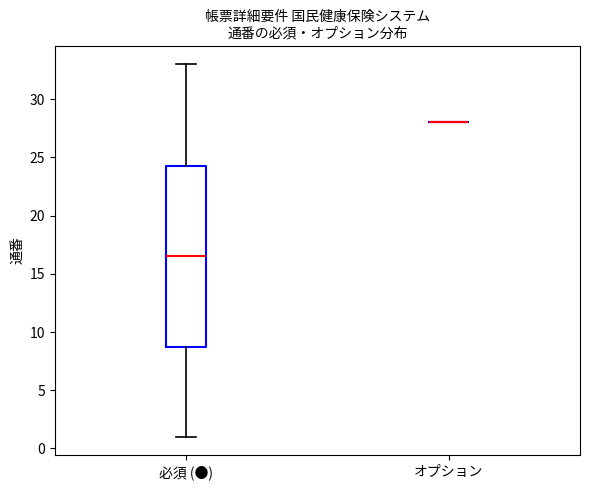

Comparing the boxes themselves (not the whiskers), which one is the tallest?

必須 (●)